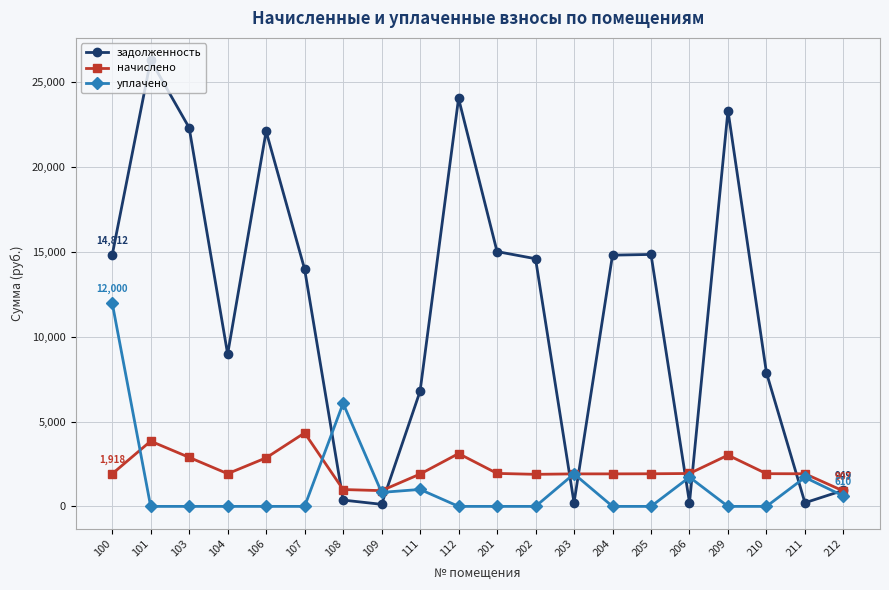

Rank the series by their maximum value, from highest to lowest.

задолженность, уплачено, начислено